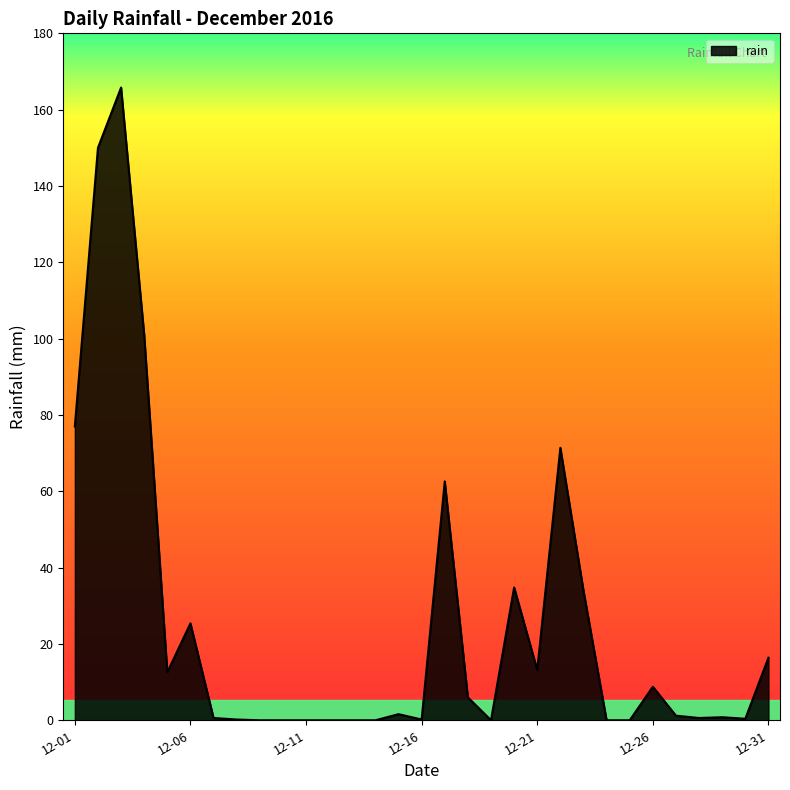

What is the difference between the maximum and minimum values?

165.8